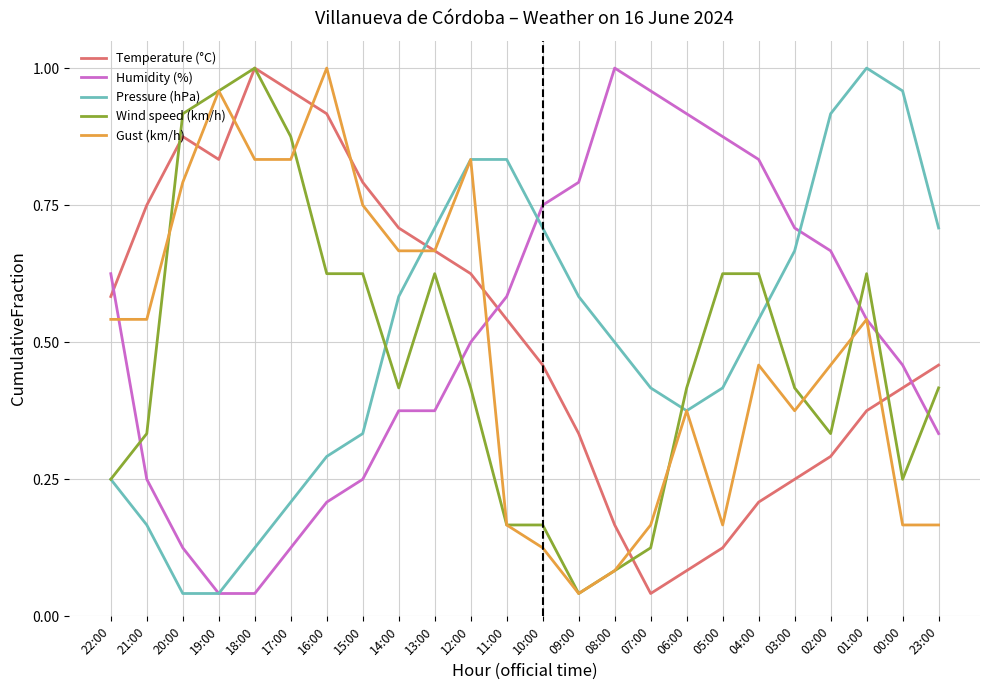

Which series changed the most between 17:00 and 12:00?

Pressure (hPa)